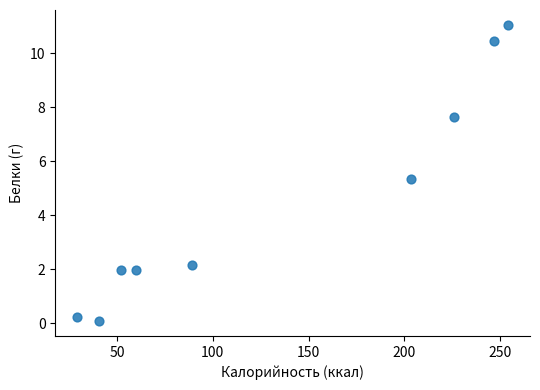

What Y value in the scatter plot is closest to 5?

5.3